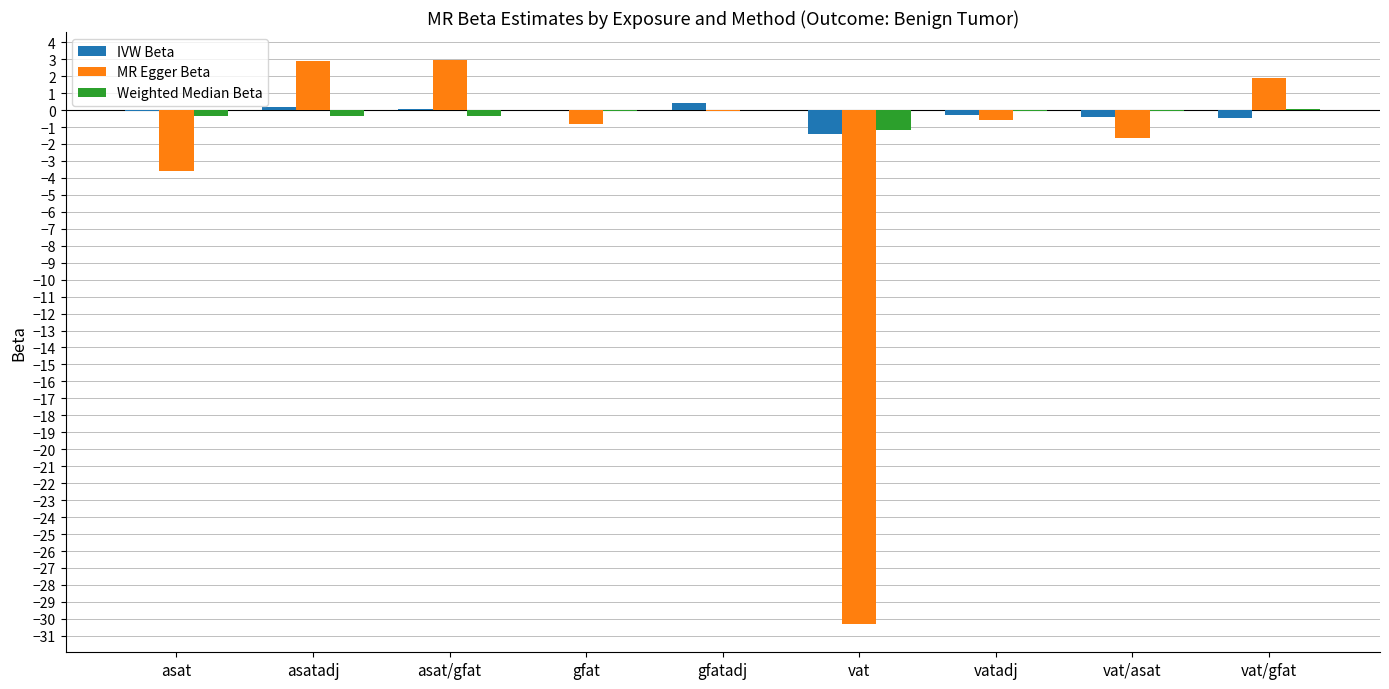

What is the sum of all Weighted Median Beta values?

-2.4